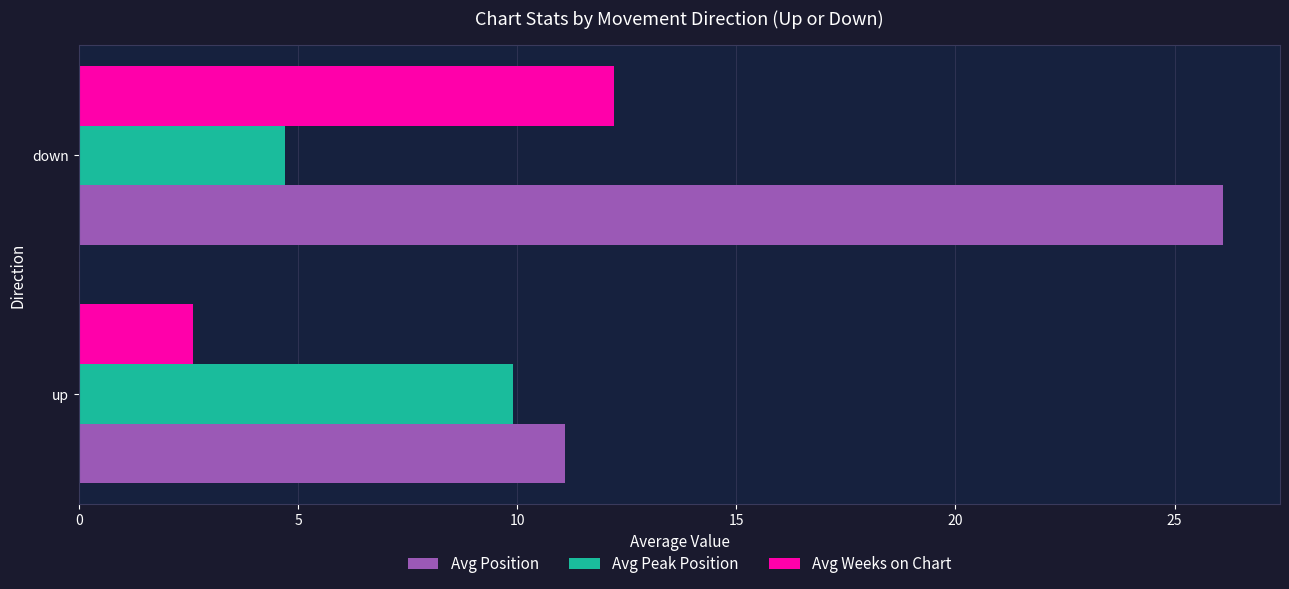

List the series in order of their peak value, lowest first.

Avg Peak Position, Avg Weeks on Chart, Avg Position